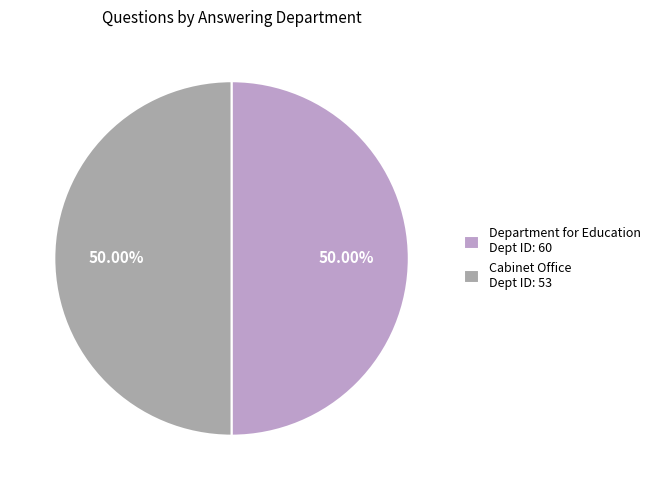

What is the ratio of the value at Department for Education Dept ID: 60 to the value at Cabinet Office Dept ID: 53?

1.0